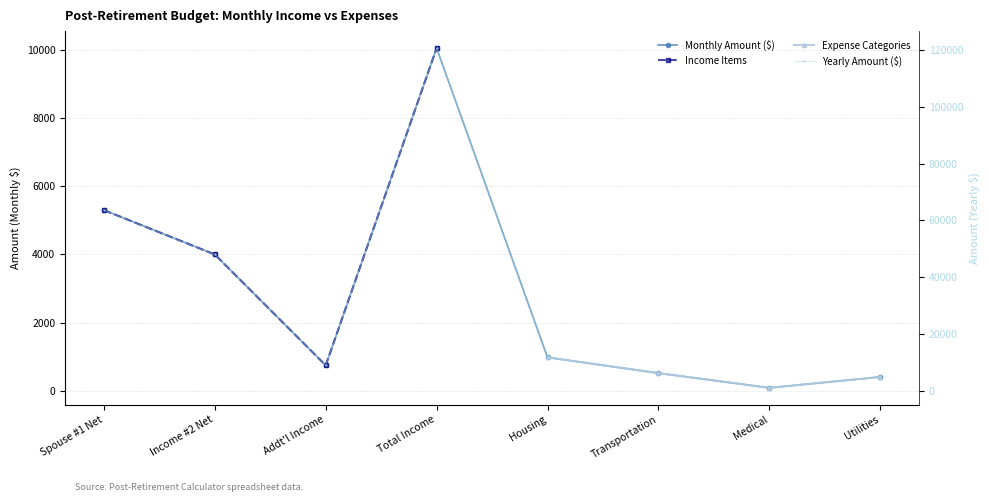

The chart shows a value of 4000 at Income #2 Net. True or false?

True